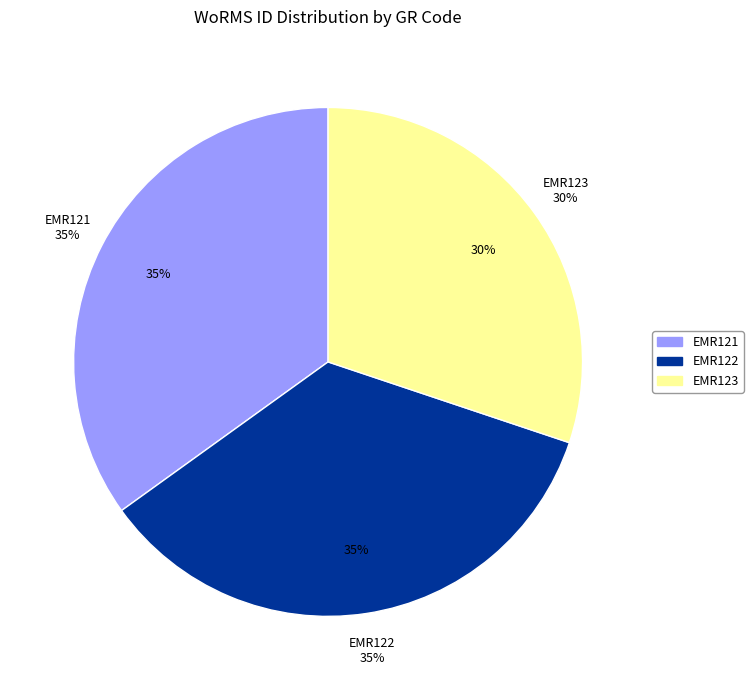

What percentage is NOT represented by EMR121?

65.1%